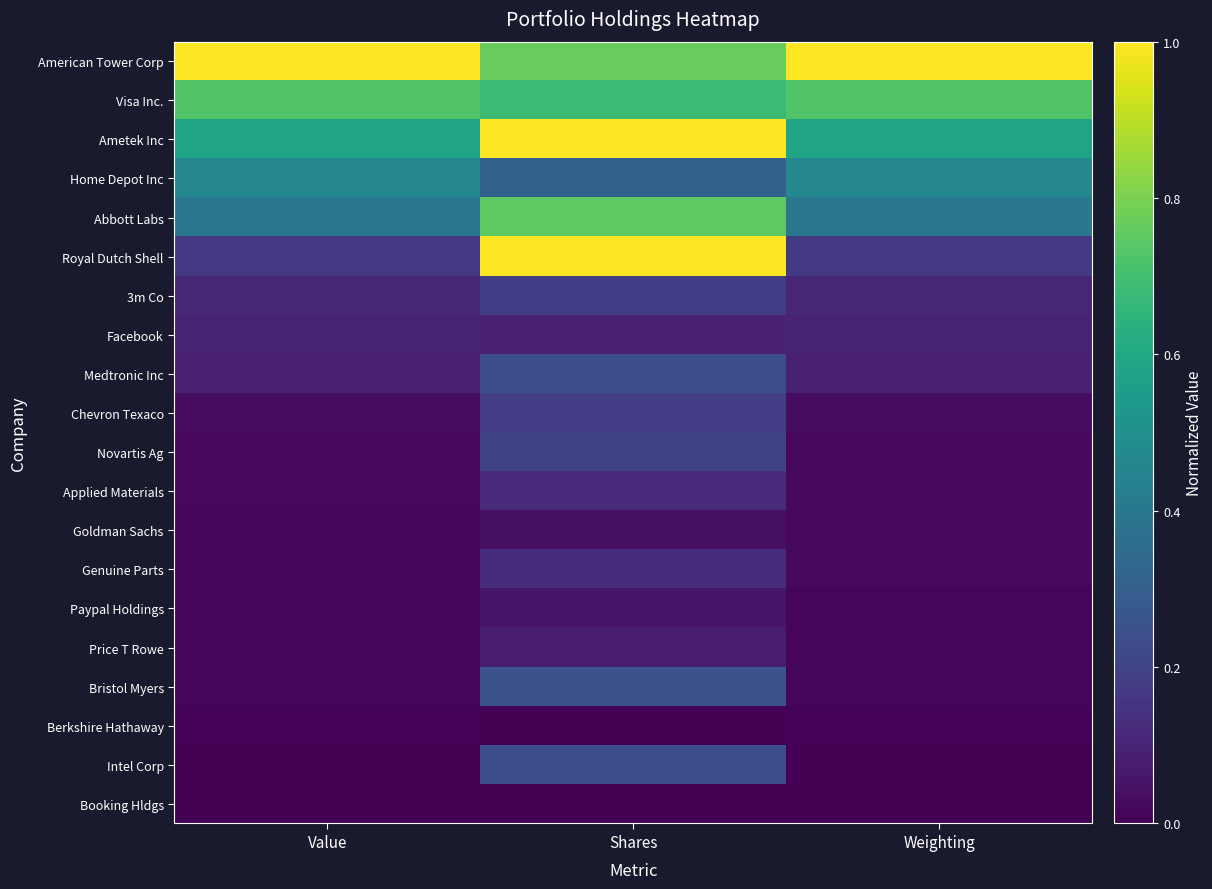

At how many categories does at least one series exceed 0?

3